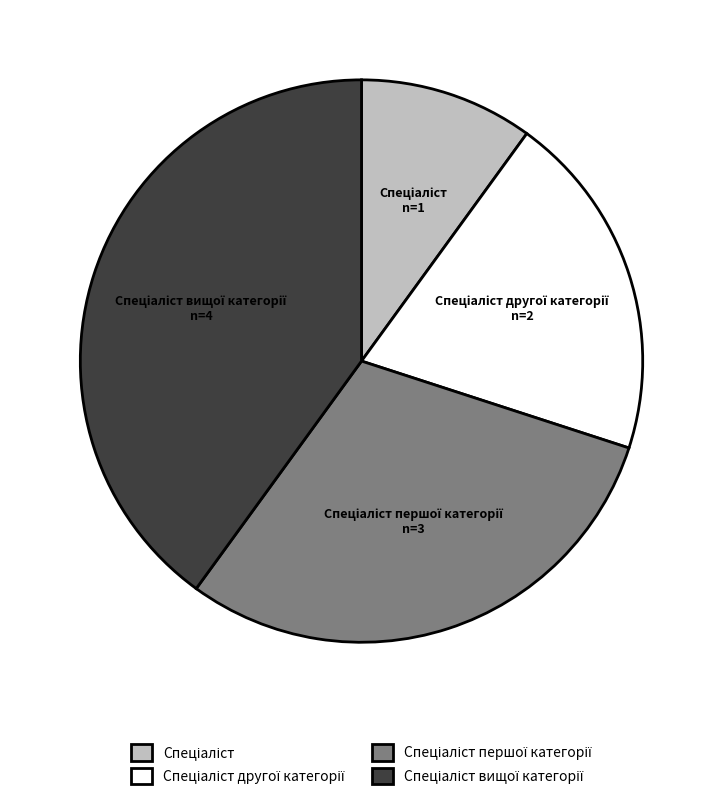

Is there any slice that represents more than half of the pie?

No